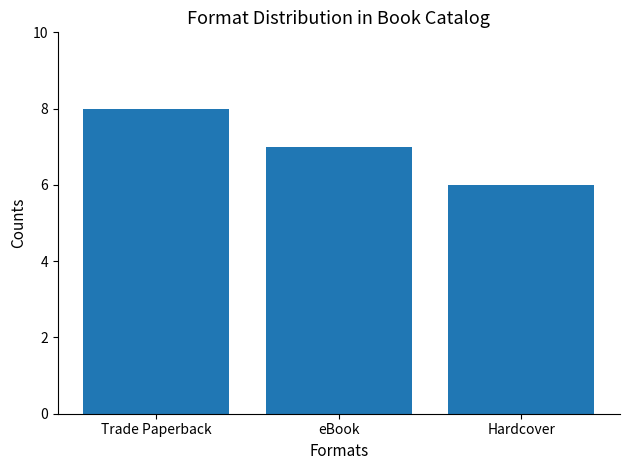

Does the chart contain stacked bars?

No